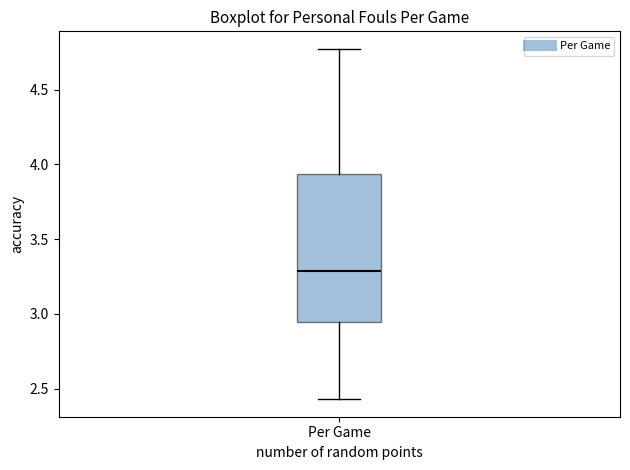

Transcribe this box plot: give where the median line is, the range the box spans, and where the two whiskers end, as read against the y-axis. The values are not printed on the chart, so give them approximately, as read against the axis.

median 3.30, box 2.95 to 3.95, whiskers 2.45 to 4.75